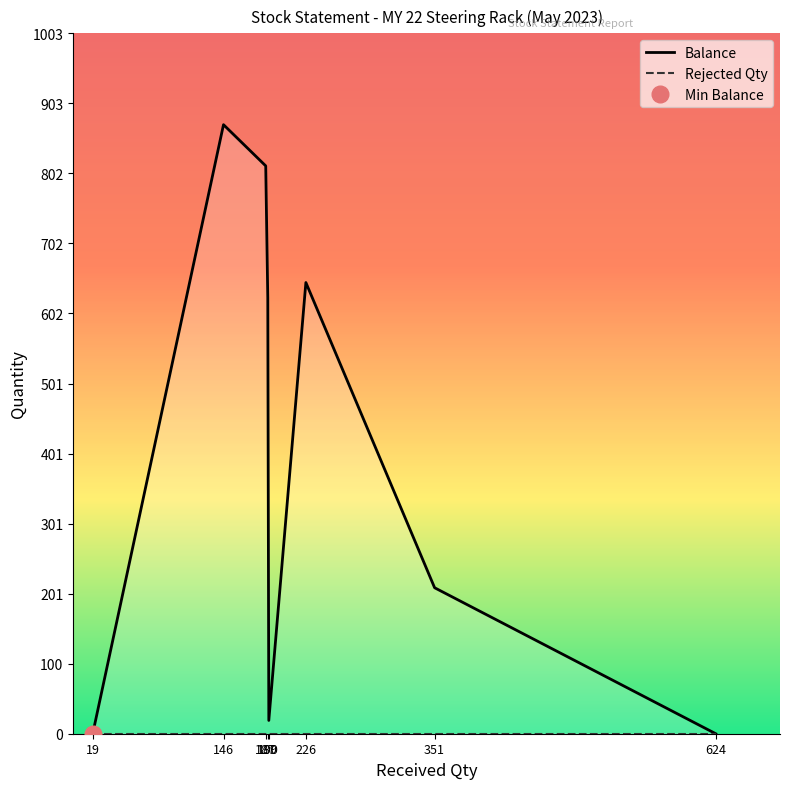

True or false: Rejected Qty and Balance intersect in this chart.

False